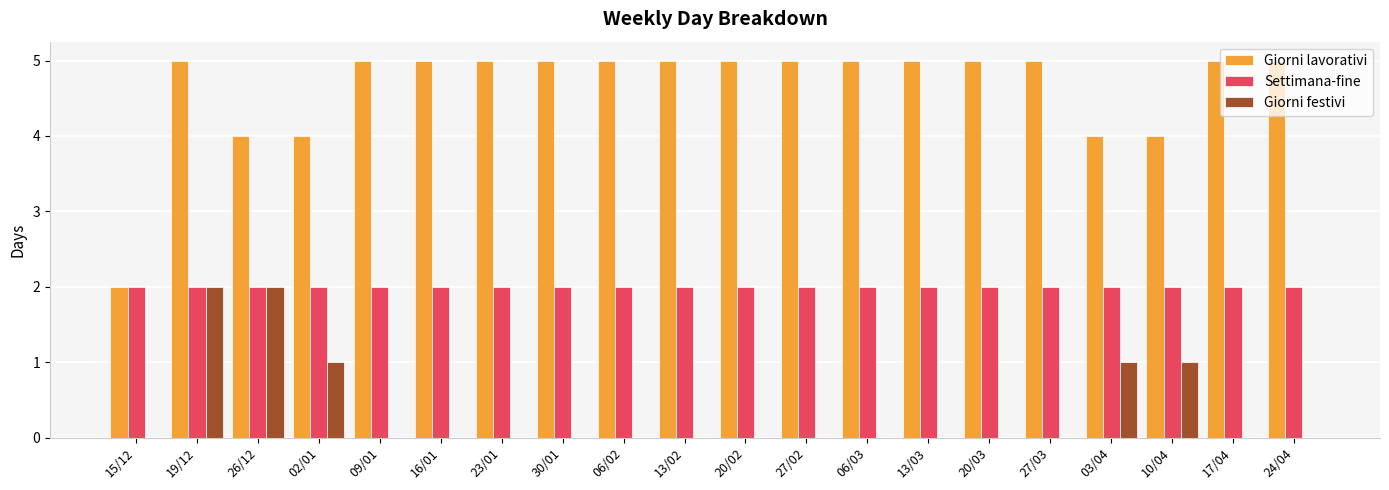

Are the bars horizontal?

No